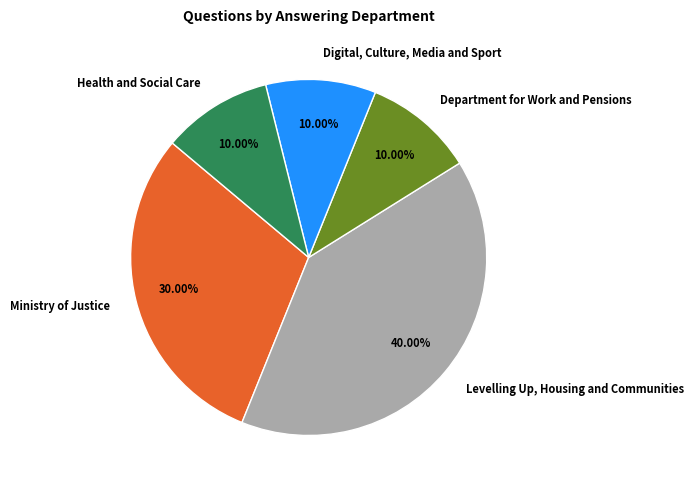

Is Health and Social Care the majority of the pie?

No